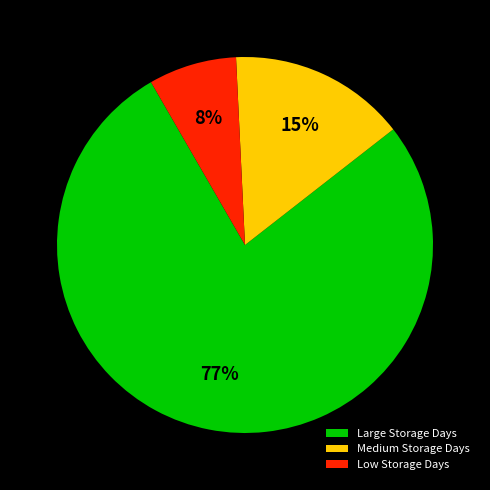

How many slices are in this pie chart?

3